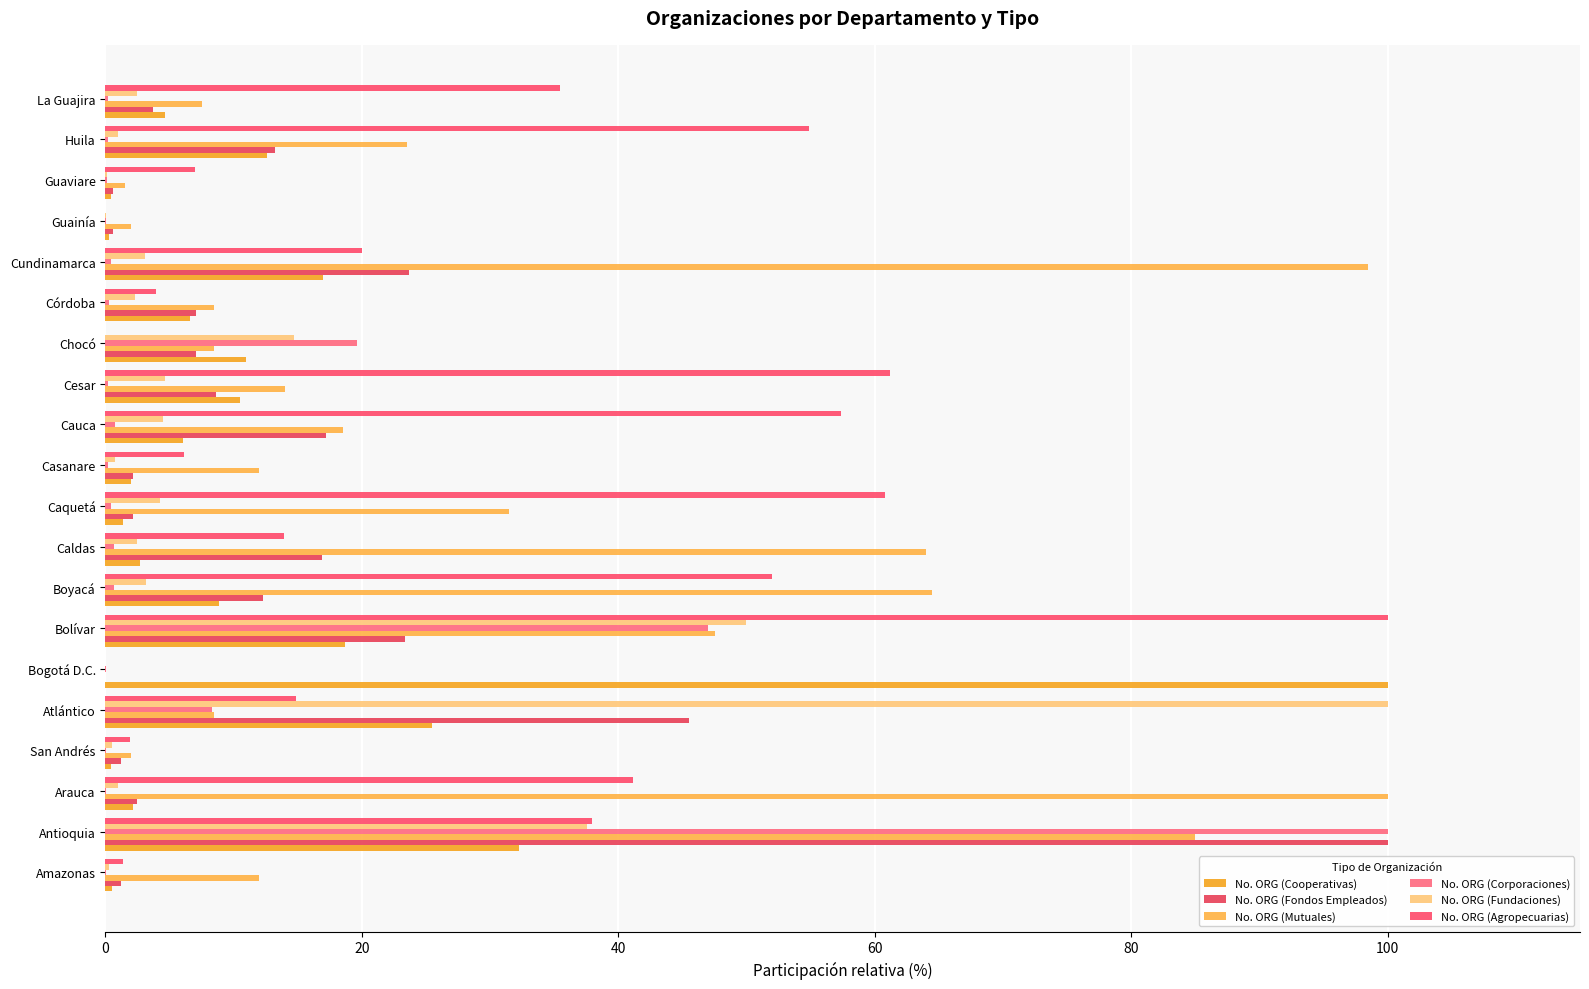

How many data points does each series have?

20